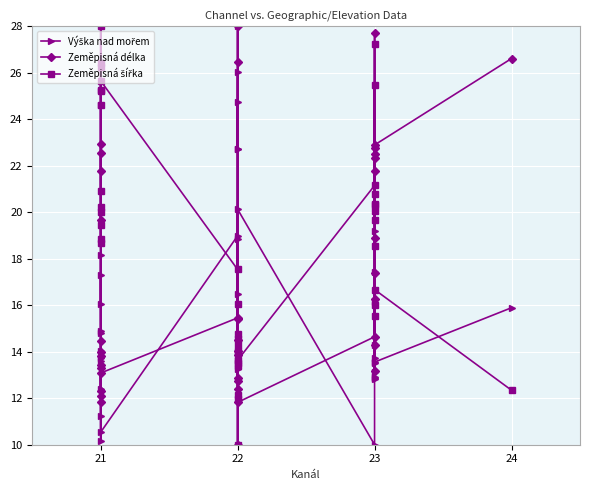

True or false: Zeměpisná délka and Výška nad mořem intersect in this chart.

True